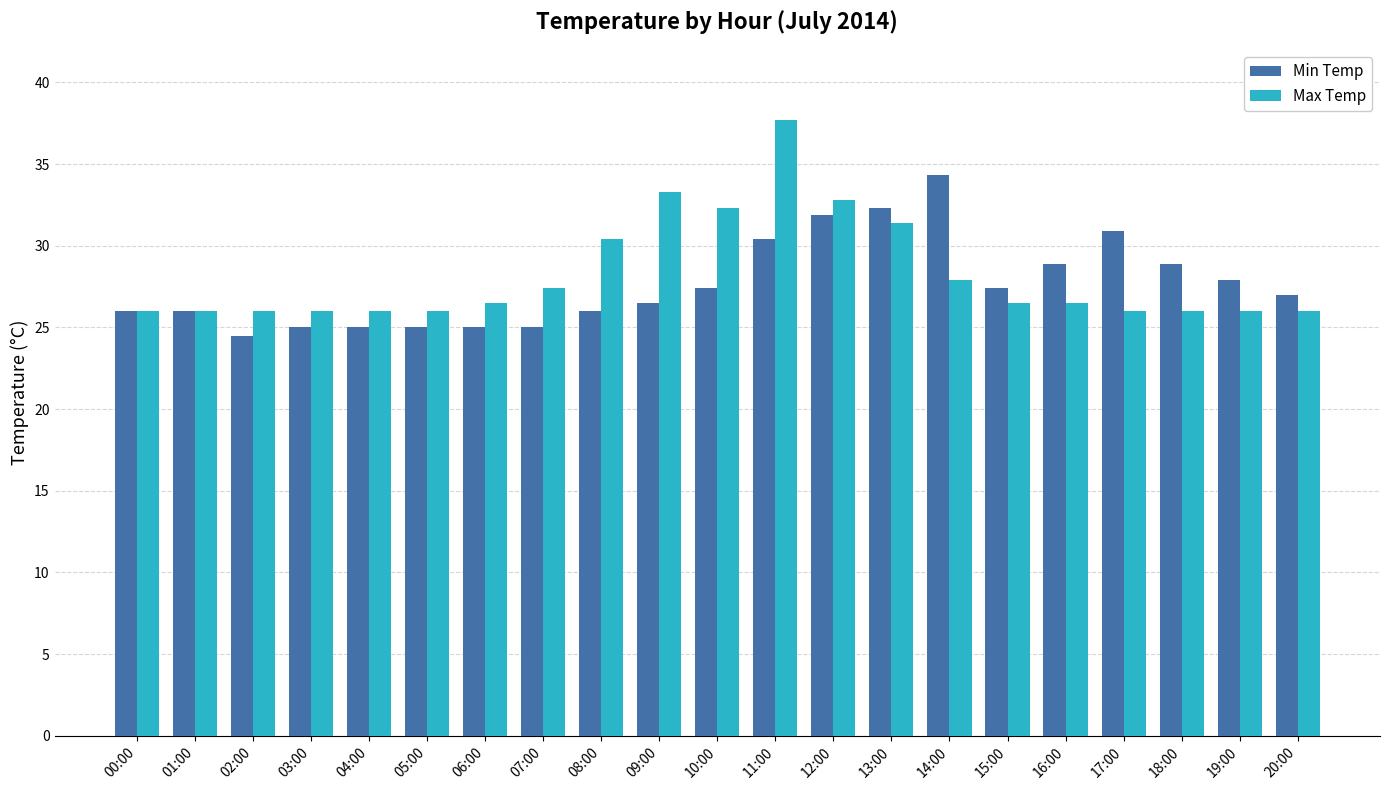

Between 00:00 and 03:00, which series saw the biggest shift?

Min Temp